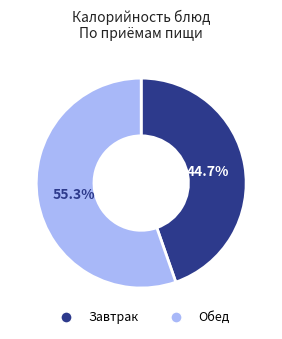

Is there a majority slice in this chart?

Yes